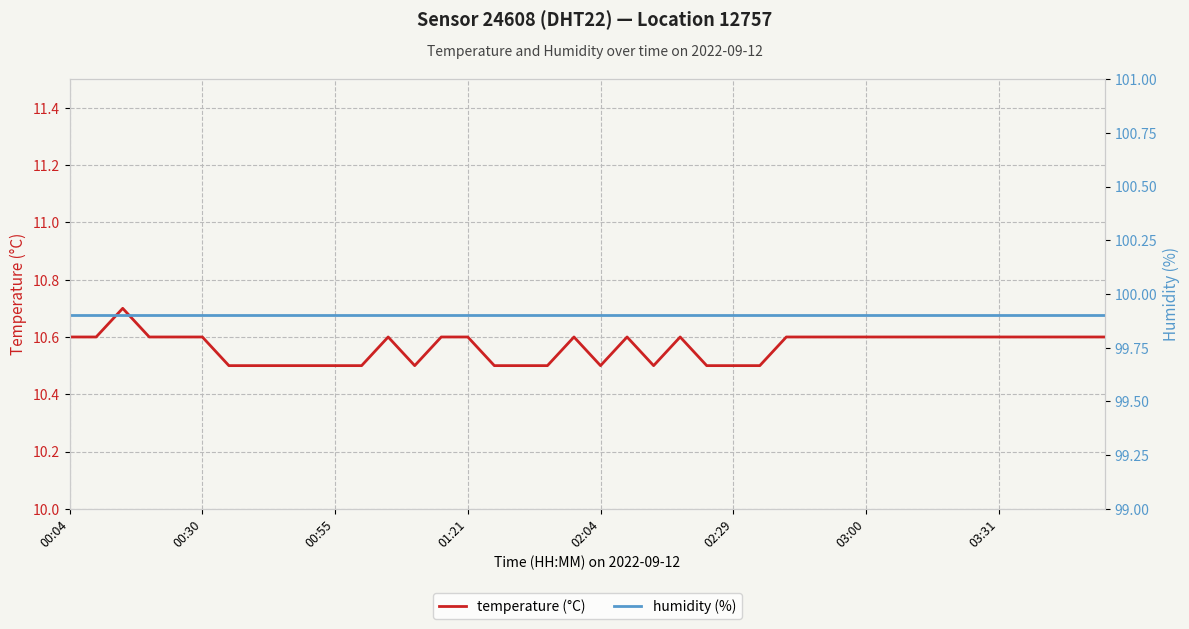

Is it true that temperature (°C) equals 10.6 at 32?

True